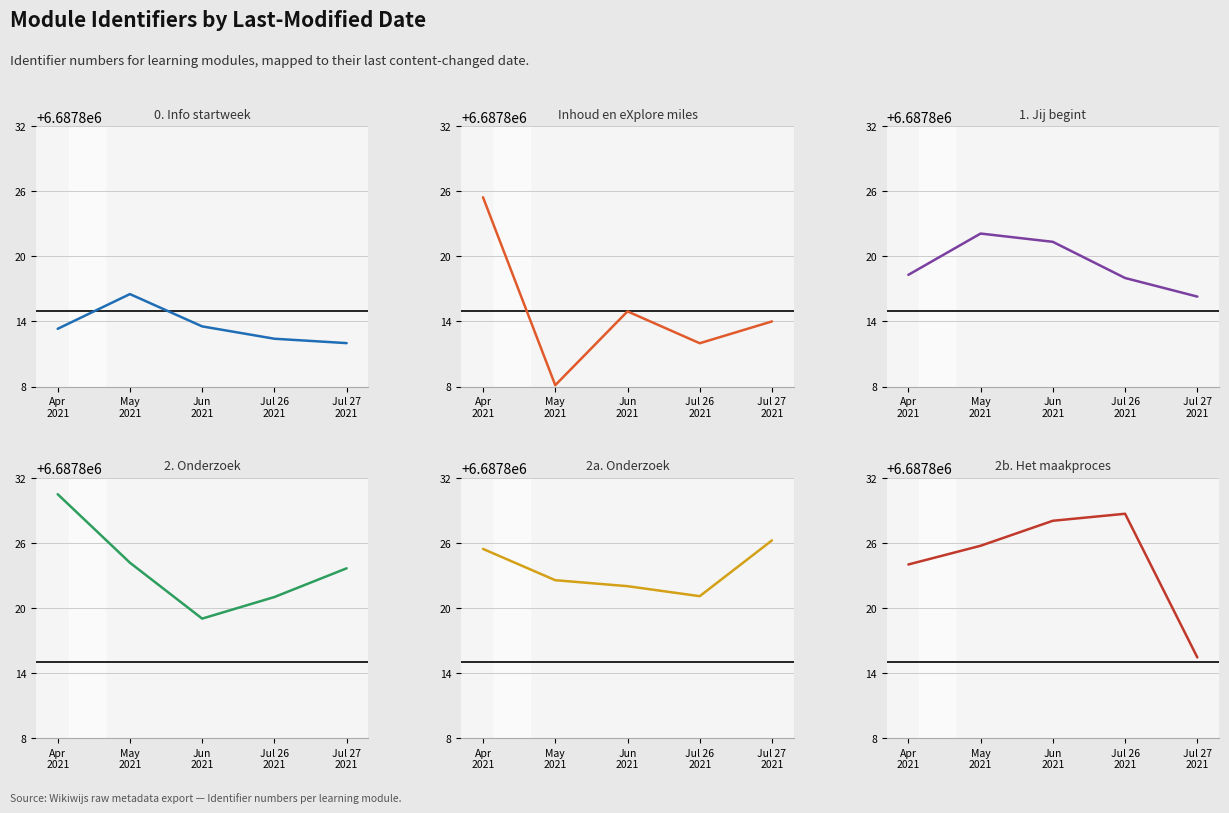

Between May
2021 and Apr
2021, which is larger?

May
2021